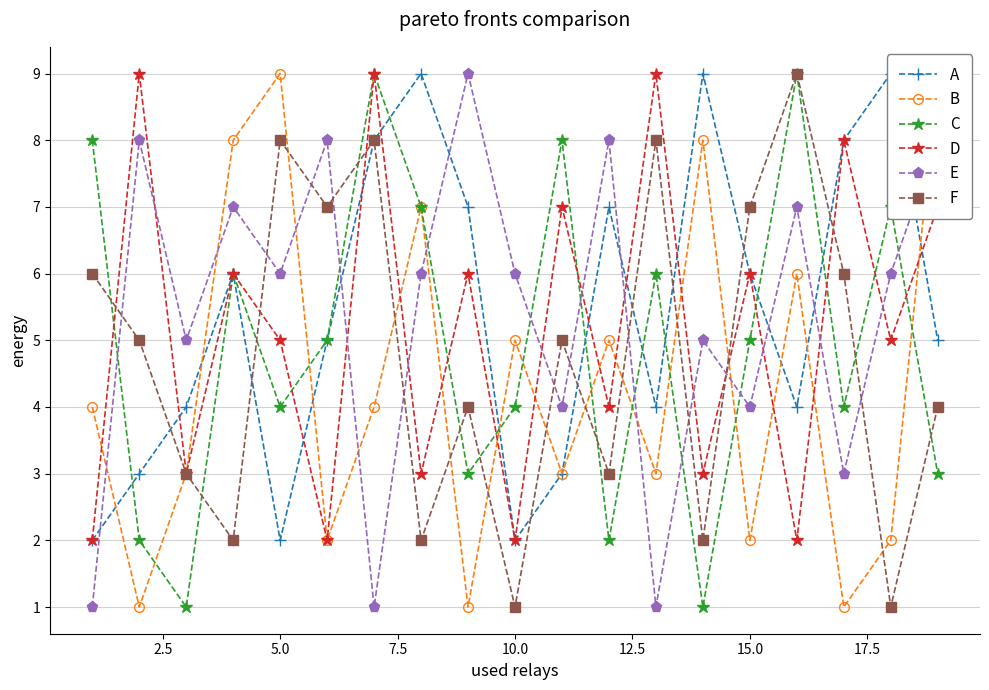

Is it true that E equals 6 at 10.0?

True